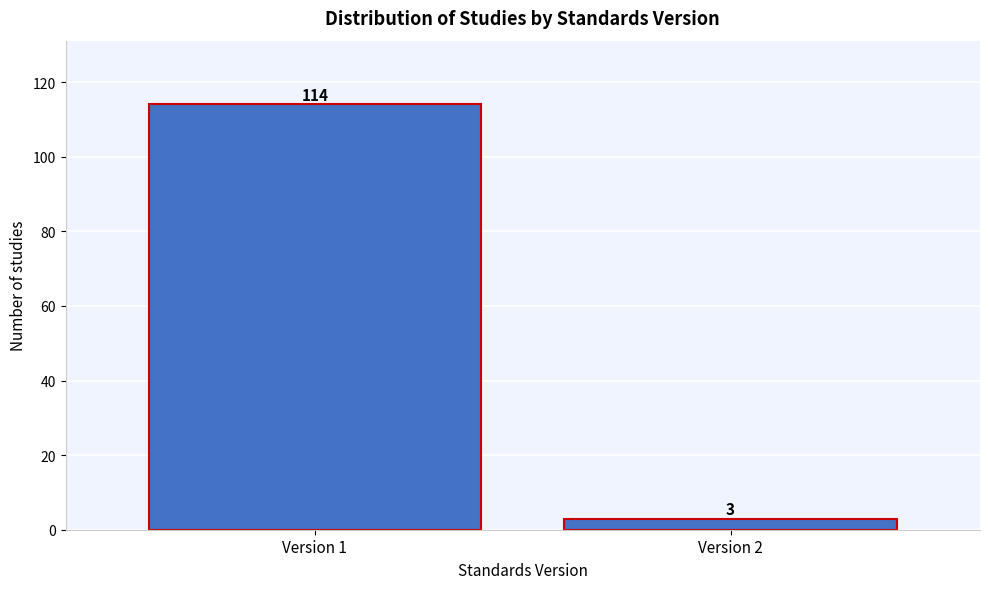

Reading left to right, transcribe all the data shown in this chart.

114	3